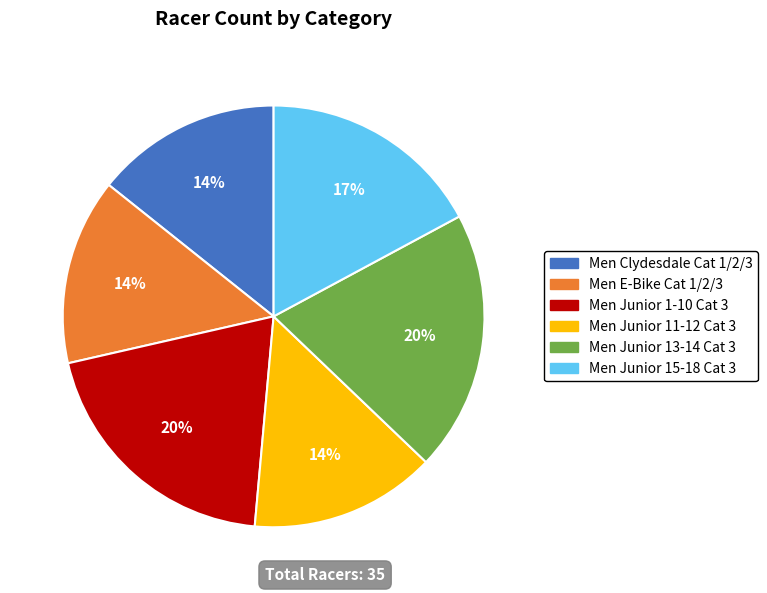

How many slices are in this pie chart?

6